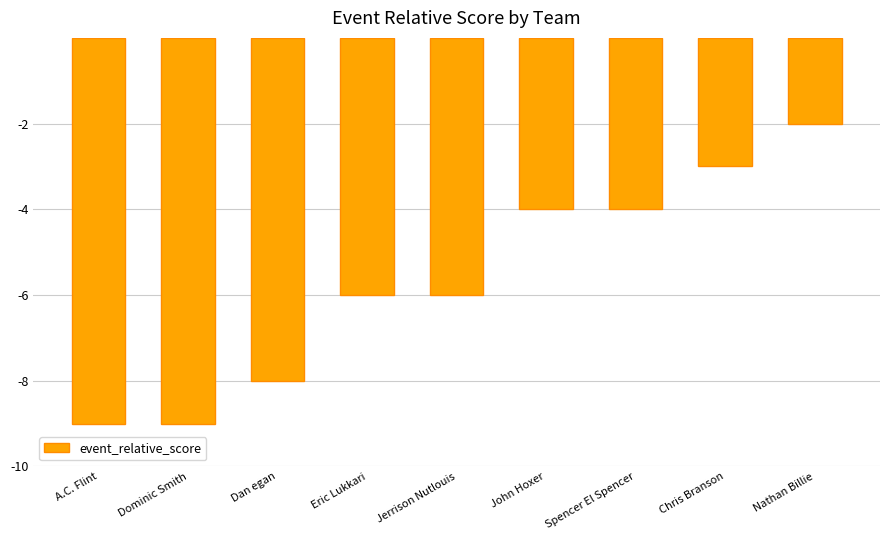

How many bars are there in total?

9